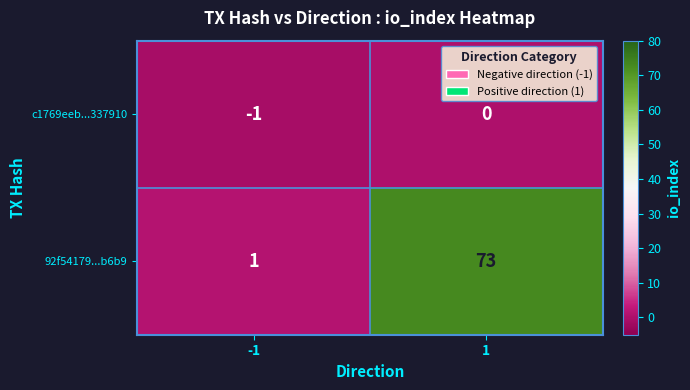

List the series in order of their peak value, highest first.

92f54179...b6b9, c1769eeb...337910